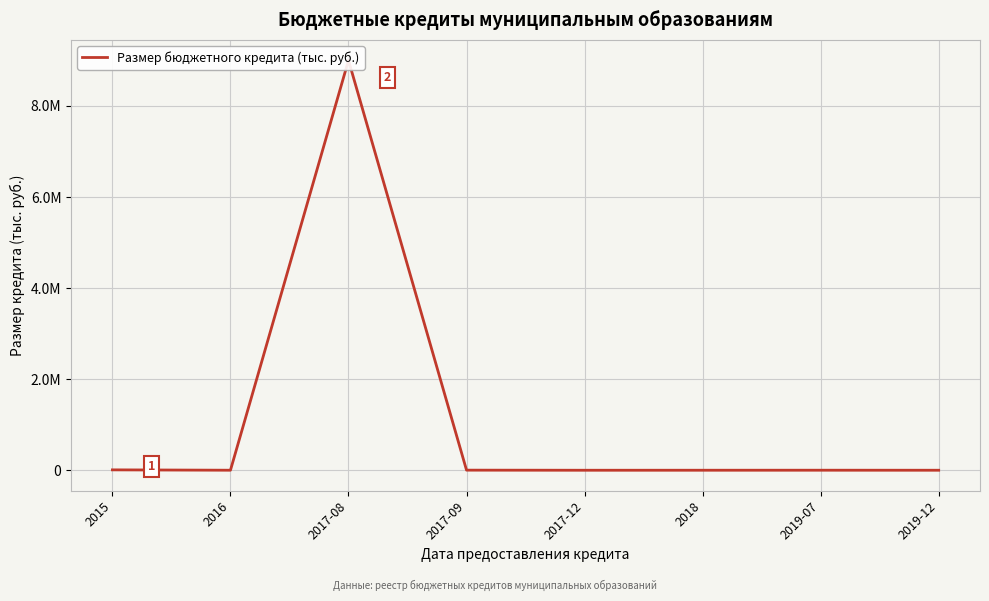

How many categories are shown in the chart?

8